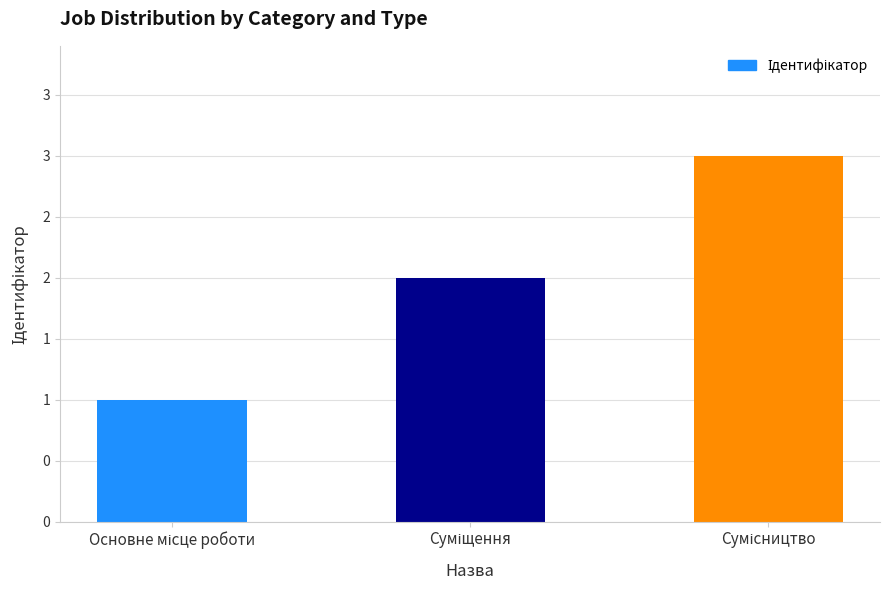

Reading left to right, list all the values displayed in this chart.

1	2	3